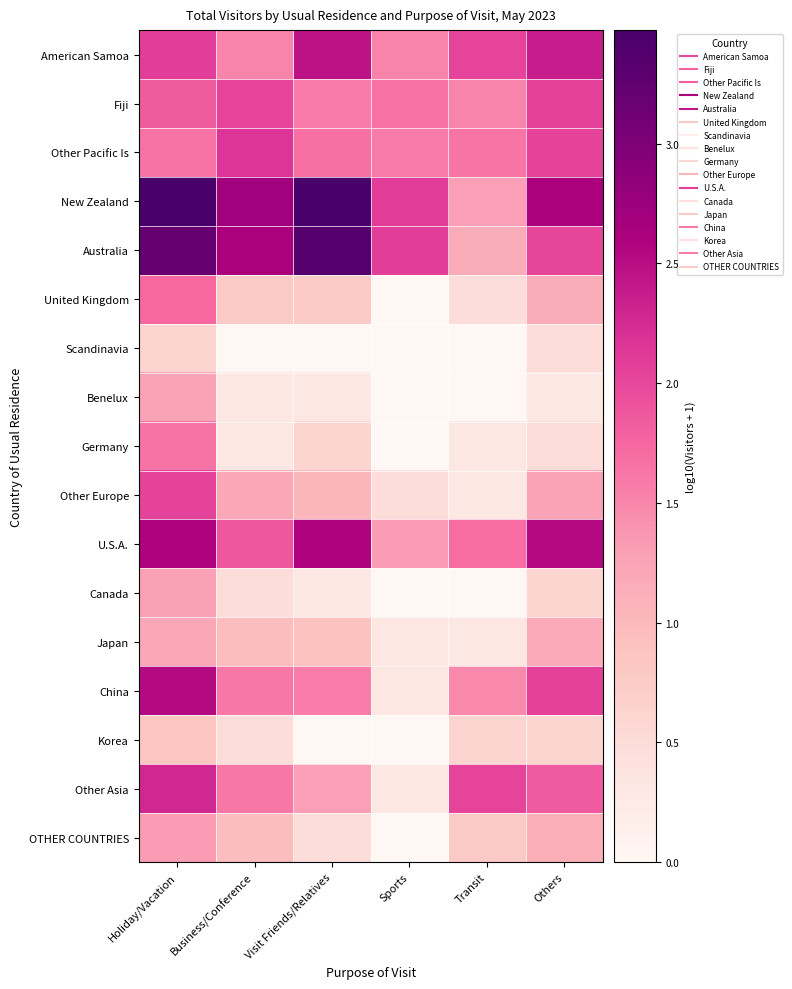

Reading right to left, what are all the values shown in this chart?

American Samoa: Others=2.4	Transit=2.0	Sports=1.5	Visit Friends/Relatives=2.5	Business/Conference=1.5	Holiday/Vacation=2.1
Fiji: Others=2.1	Transit=1.5	Sports=1.7	Visit Friends/Relatives=1.6	Business/Conference=2.0	Holiday/Vacation=1.8
Other Pacific Is: Others=2.0	Transit=1.6	Sports=1.6	Visit Friends/Relatives=1.7	Business/Conference=2.2	Holiday/Vacation=1.7
New Zealand: Others=2.6	Transit=1.3	Sports=2.1	Visit Friends/Relatives=3.5	Business/Conference=2.7	Holiday/Vacation=3.5
Australia: Others=2.0	Transit=1.1	Sports=2.1	Visit Friends/Relatives=3.4	Business/Conference=2.6	Holiday/Vacation=3.2
United Kingdom: Others=1.1	Transit=0.5	Sports=0.0	Visit Friends/Relatives=0.8	Business/Conference=0.8	Holiday/Vacation=1.7
Scandinavia: Others=0.5	Transit=0.0	Sports=0.0	Visit Friends/Relatives=0.0	Business/Conference=0.0	Holiday/Vacation=0.6
Benelux: Others=0.3	Transit=0.0	Sports=0.0	Visit Friends/Relatives=0.3	Business/Conference=0.3	Holiday/Vacation=1.3
Germany: Others=0.5	Transit=0.3	Sports=0.0	Visit Friends/Relatives=0.6	Business/Conference=0.3	Holiday/Vacation=1.7
Other Europe: Others=1.3	Transit=0.3	Sports=0.5	Visit Friends/Relatives=1.0	Business/Conference=1.2	Holiday/Vacation=2.0
U.S.A.: Others=2.5	Transit=1.7	Sports=1.3	Visit Friends/Relatives=2.6	Business/Conference=1.9	Holiday/Vacation=2.6
Canada: Others=0.6	Transit=0.0	Sports=0.0	Visit Friends/Relatives=0.3	Business/Conference=0.5	Holiday/Vacation=1.3
Japan: Others=1.2	Transit=0.3	Sports=0.3	Visit Friends/Relatives=0.9	Business/Conference=1.0	Holiday/Vacation=1.2
China: Others=2.1	Transit=1.5	Sports=0.3	Visit Friends/Relatives=1.6	Business/Conference=1.6	Holiday/Vacation=2.5
Korea: Others=0.6	Transit=0.6	Sports=0.0	Visit Friends/Relatives=0.0	Business/Conference=0.5	Holiday/Vacation=0.8
Other Asia: Others=1.9	Transit=2.0	Sports=0.3	Visit Friends/Relatives=1.3	Business/Conference=1.6	Holiday/Vacation=2.3
OTHER COUNTRIES: Others=1.1	Transit=0.8	Sports=0.0	Visit Friends/Relatives=0.5	Business/Conference=1.0	Holiday/Vacation=1.3